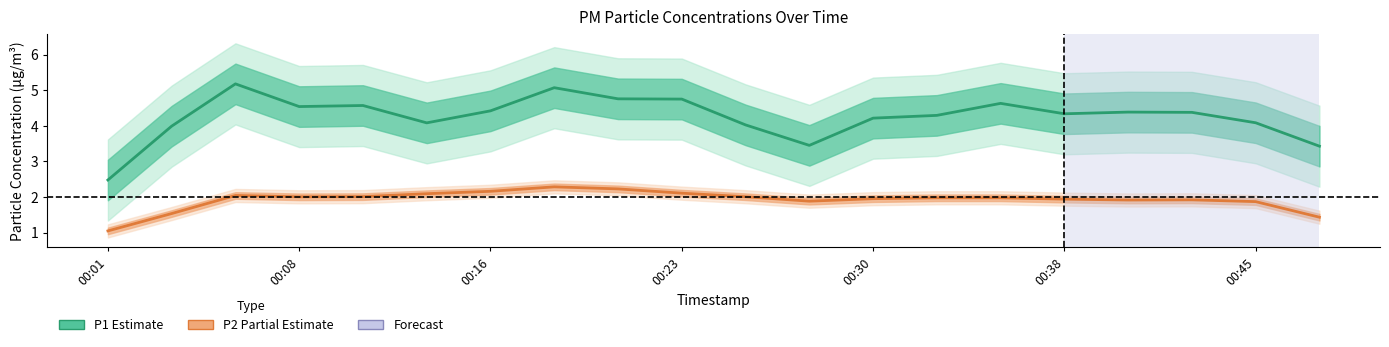

At how many categories does at least one series exceed 3?

19